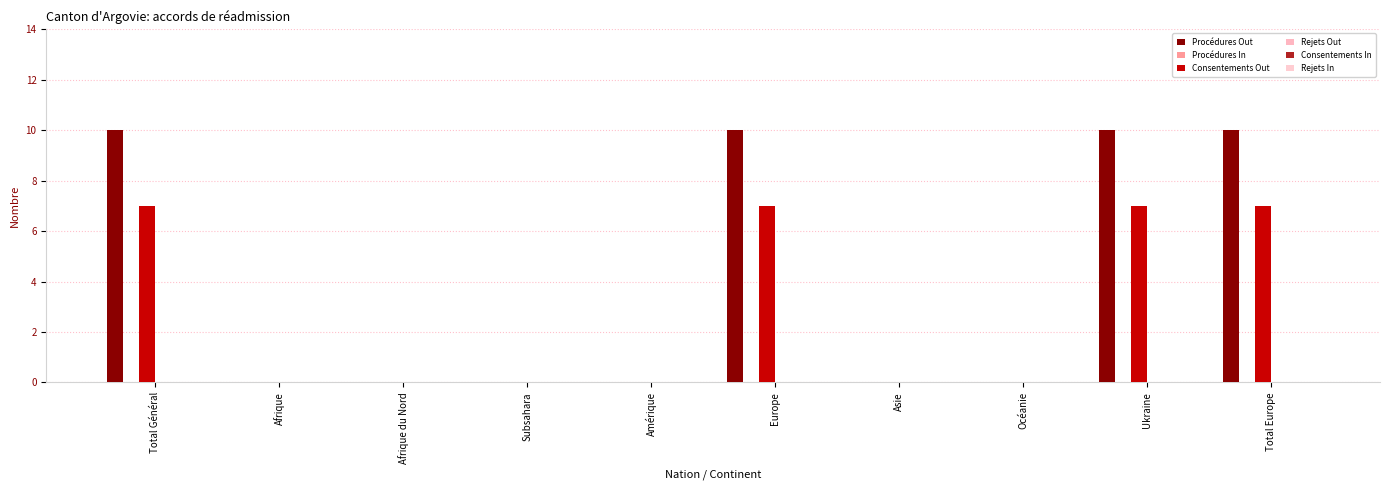

The value of Consentements Out at Subsahara is -3. True or false?

False